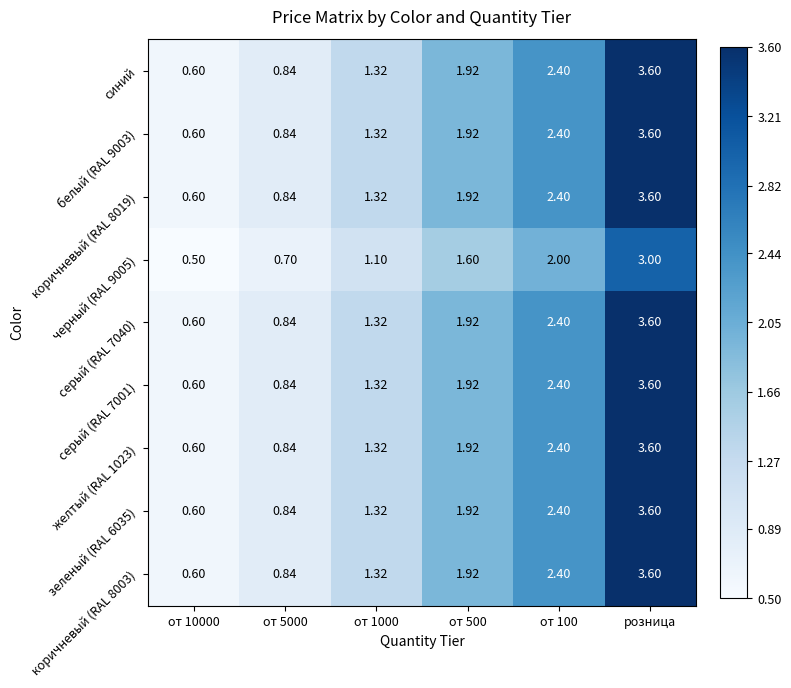

At which category is the sum across all series the highest?

розница